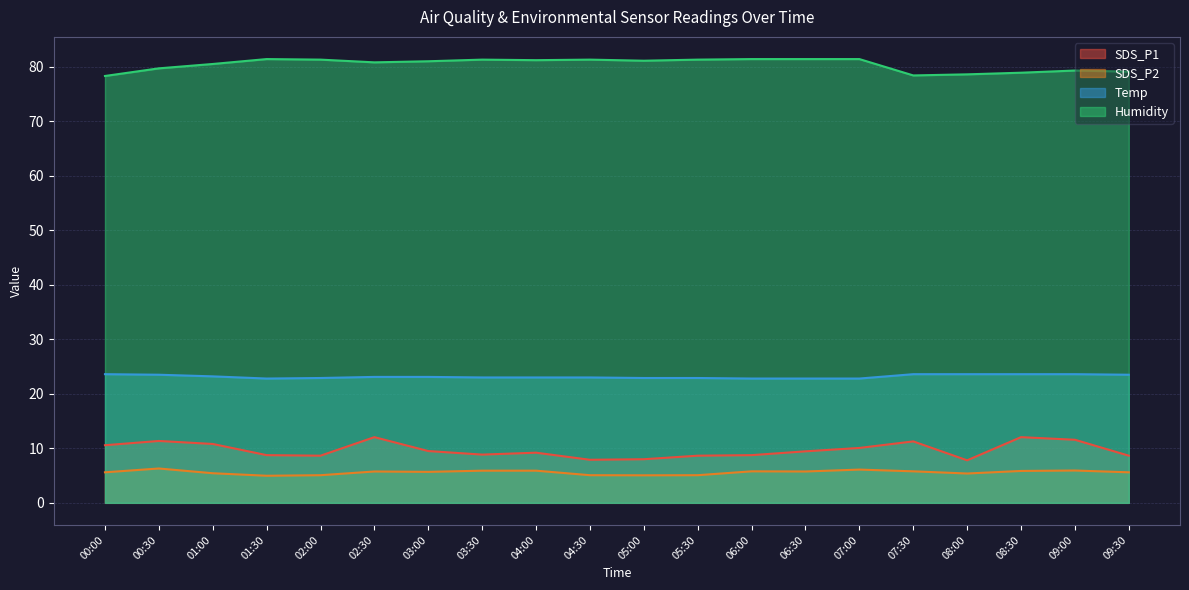

Between 05:30 and 09:00, which series saw the biggest shift?

SDS_P1